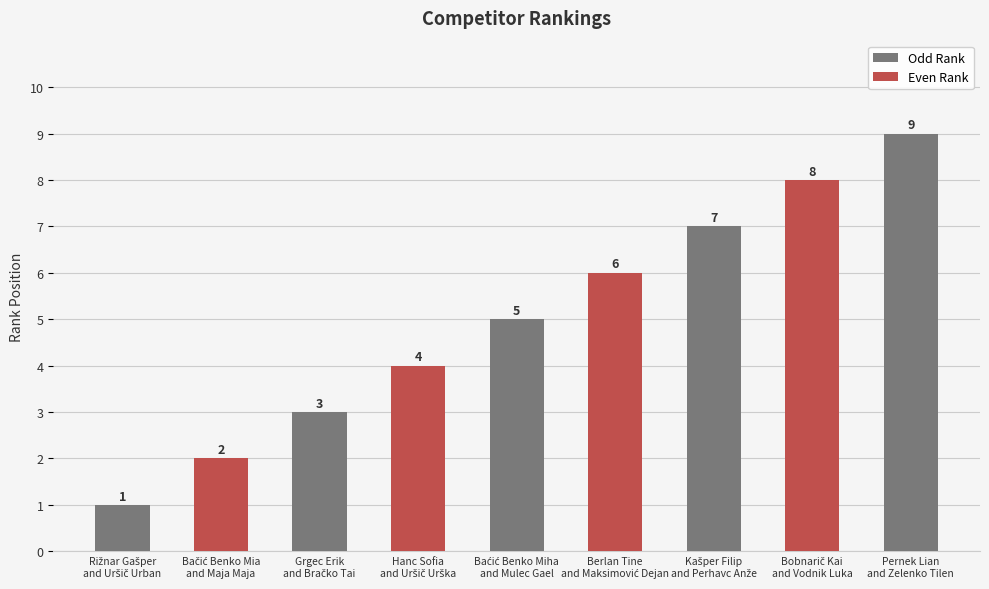

What is the average value?

5